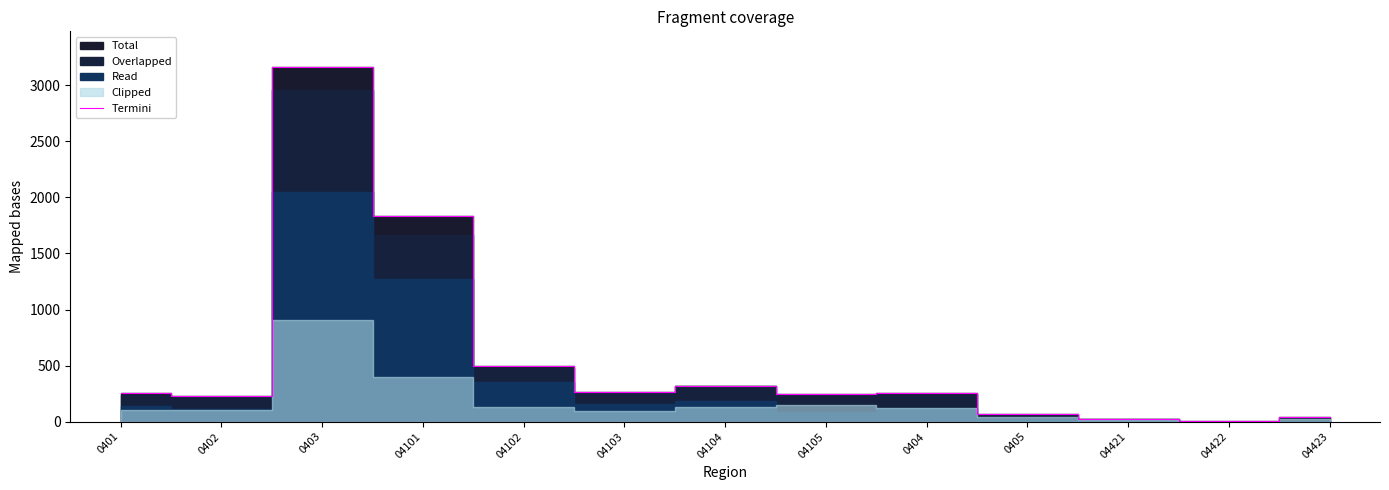

What is the label of the 6th point from the left?

04103